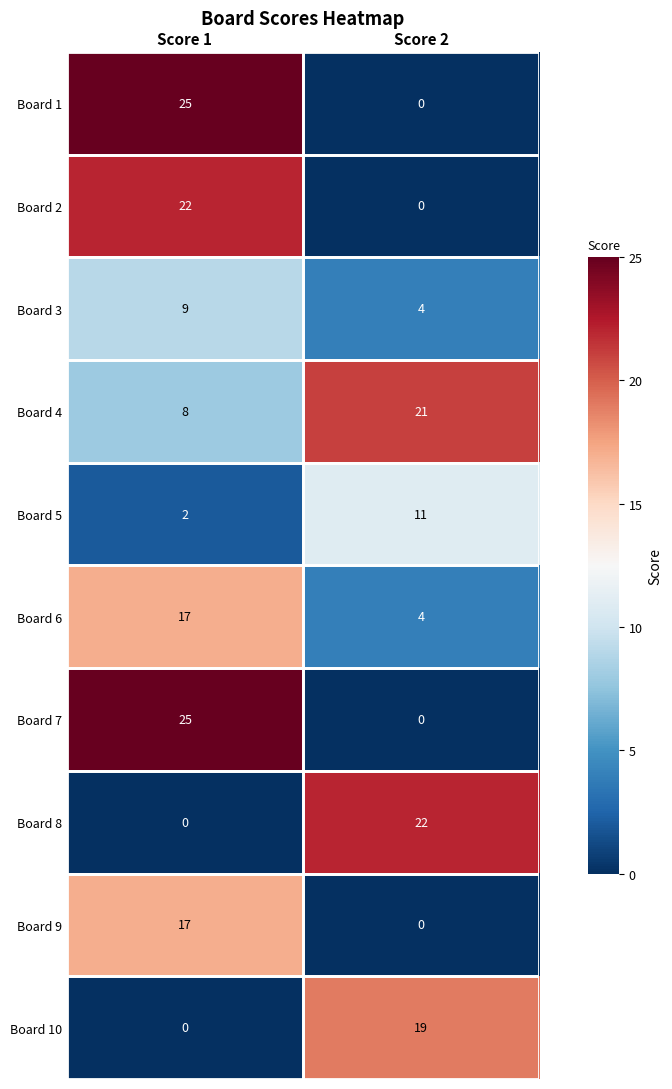

What is the spread (max minus min) of values at Score 1?

25